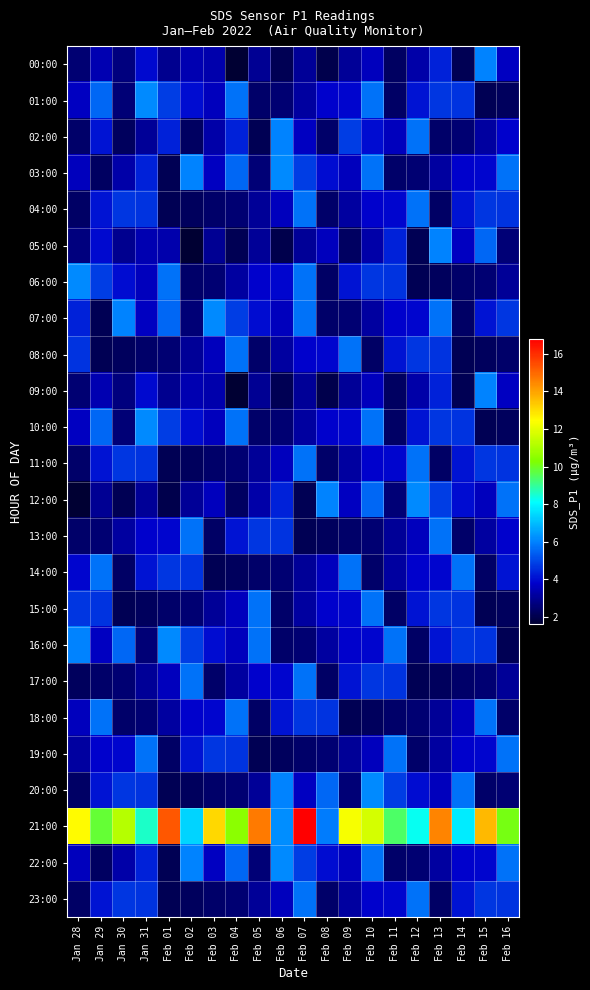

Which series changed the most between Jan 31 and Feb 05?

21:00